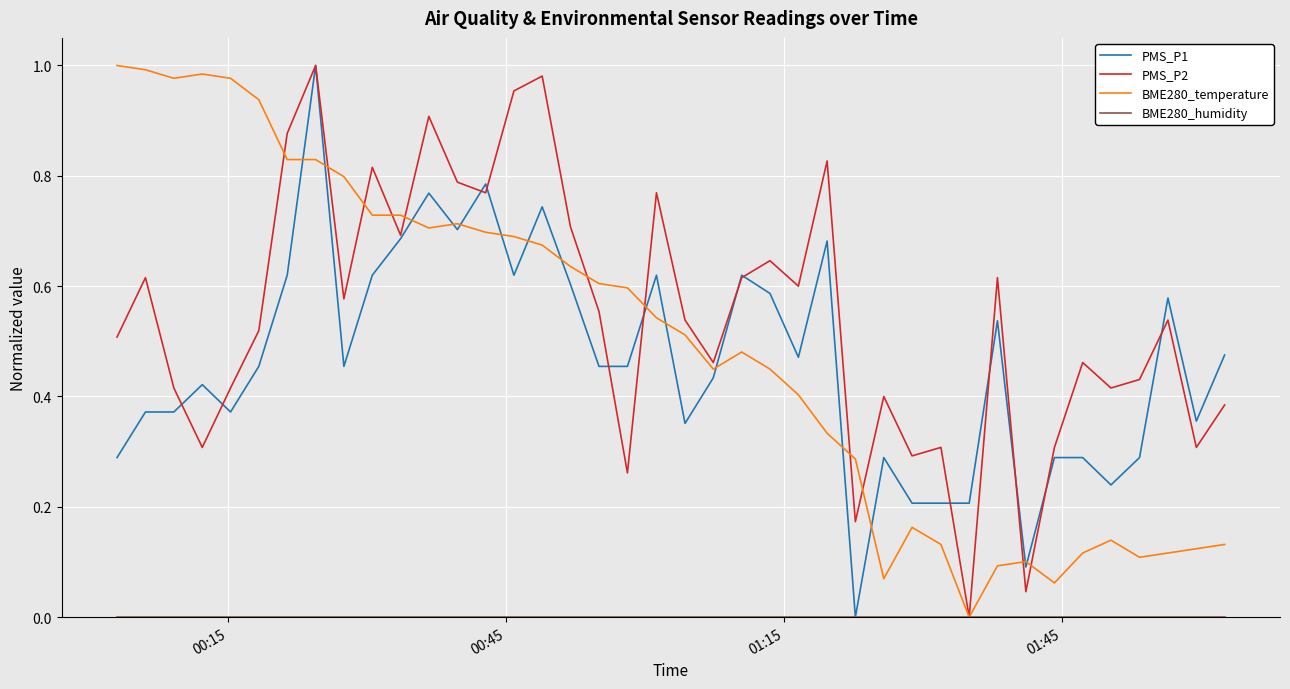

Does the chart have visible grid lines?

Yes